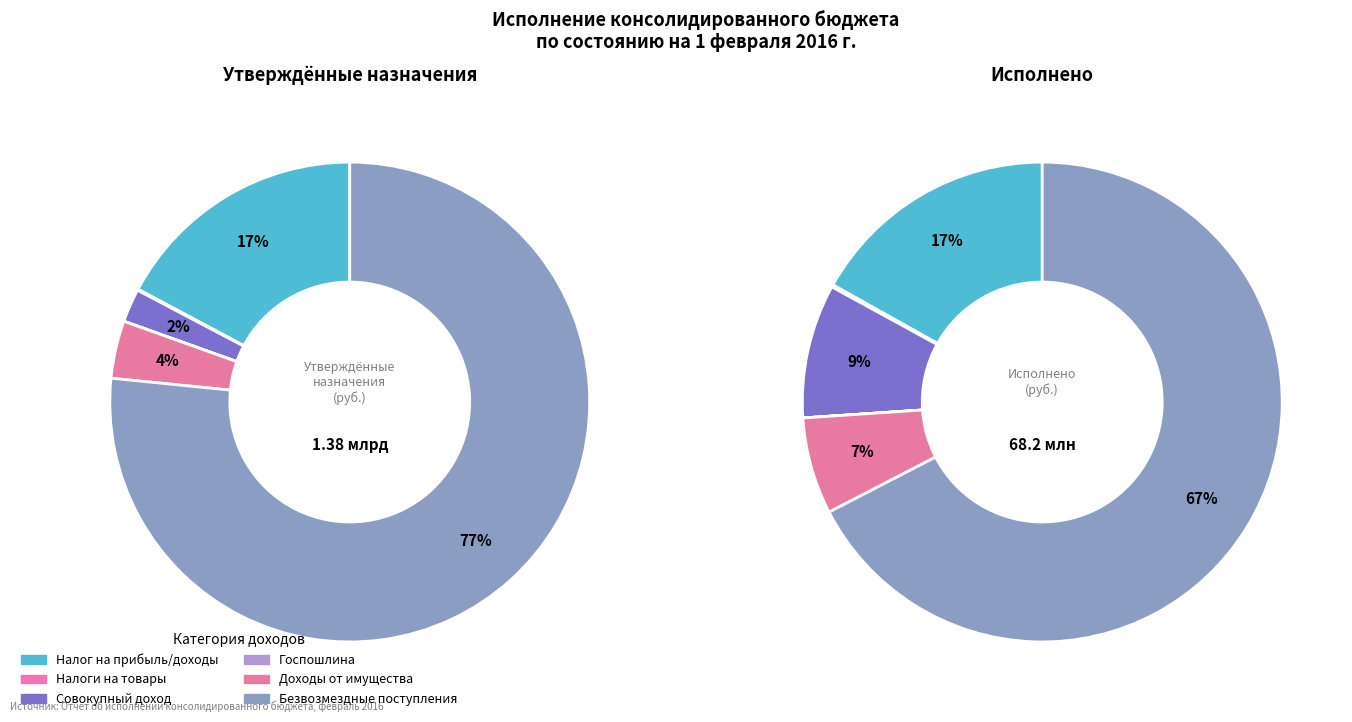

Is there any slice that represents more than half of the pie?

Yes